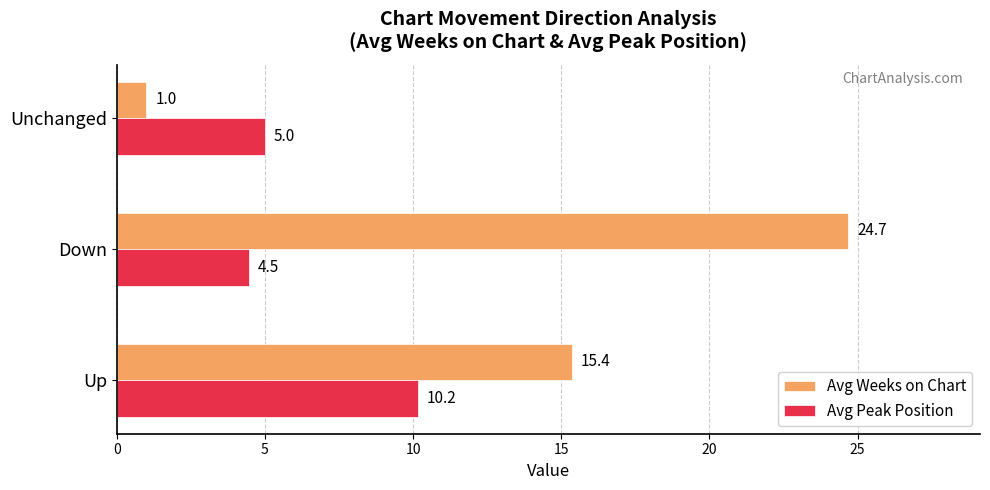

At which category is the sum across all series the highest?

Down